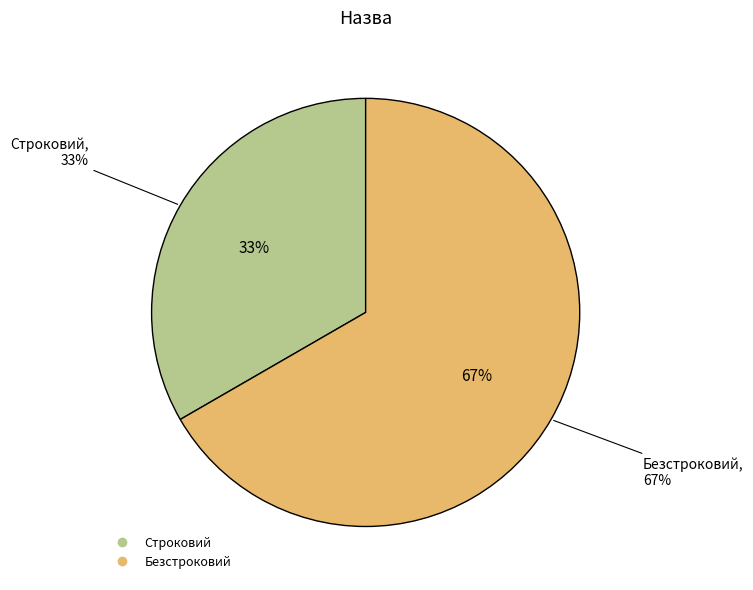

True or false: Безстроковий accounts for 67% of the total.

True